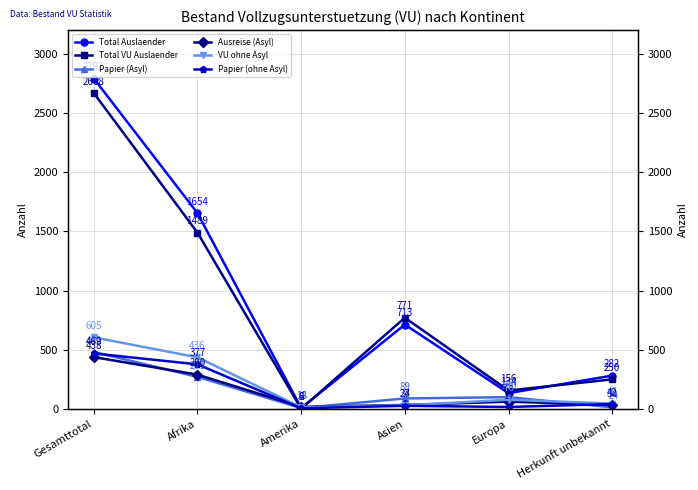

Does the chart display data point markers on the line(s)?

Yes